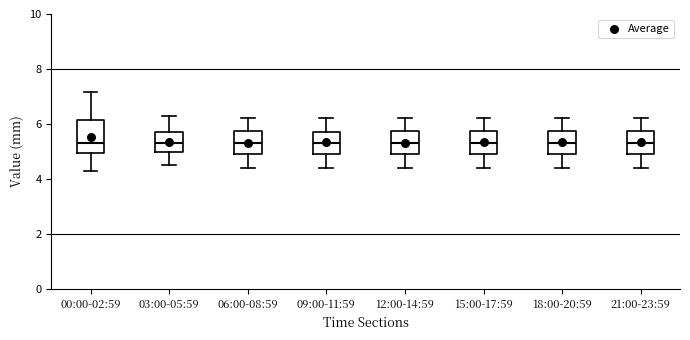

Reading left to right, read every box against the y-axis: the position of its median line, the range the box covers, and the ends of its whiskers. The values are not printed on the chart, so give them approximately, as read against the axis.

00:00-02:59: median 5.4, box 5.0 to 6.2, whiskers 4.4 to 7.2
03:00-05:59: median 5.4, box 5.0 to 5.8, whiskers 4.6 to 6.4
06:00-08:59: median 5.4, box 5.0 to 5.8, whiskers 4.4 to 6.2
09:00-11:59: median 5.4, box 5.0 to 5.8, whiskers 4.4 to 6.2
12:00-14:59: median 5.4, box 5.0 to 5.8, whiskers 4.4 to 6.2
15:00-17:59: median 5.4, box 5.0 to 5.8, whiskers 4.4 to 6.2
18:00-20:59: median 5.4, box 5.0 to 5.8, whiskers 4.4 to 6.2
21:00-23:59: median 5.4, box 5.0 to 5.8, whiskers 4.4 to 6.2